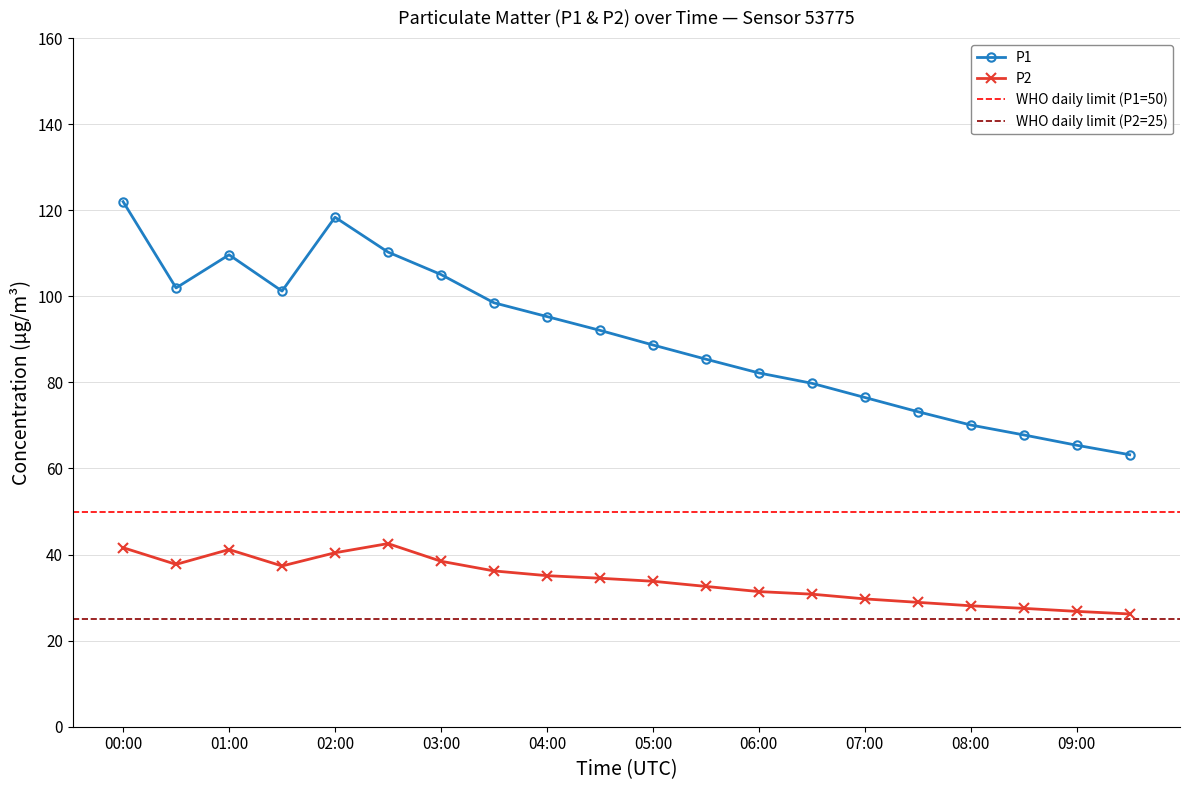

What is the total value across all series at 04:00?

130.4